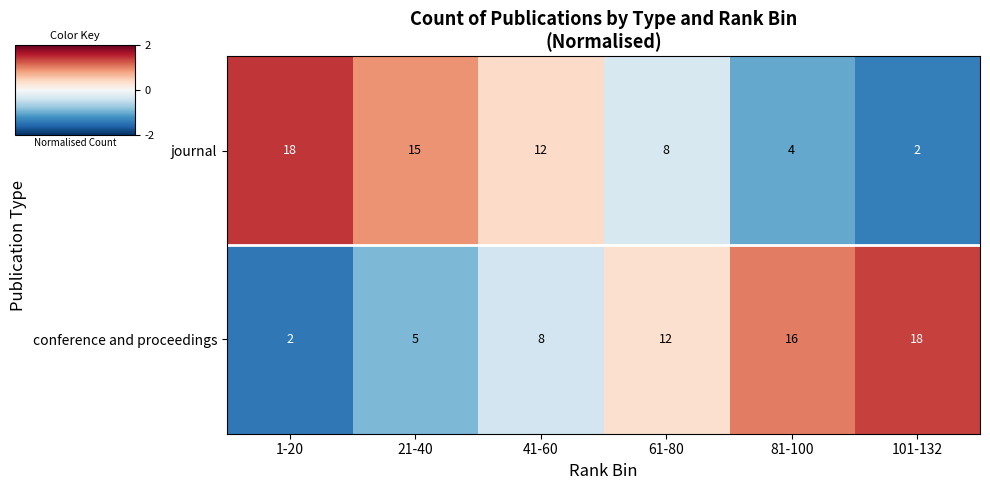

What is the maximum value shown in the chart?

18